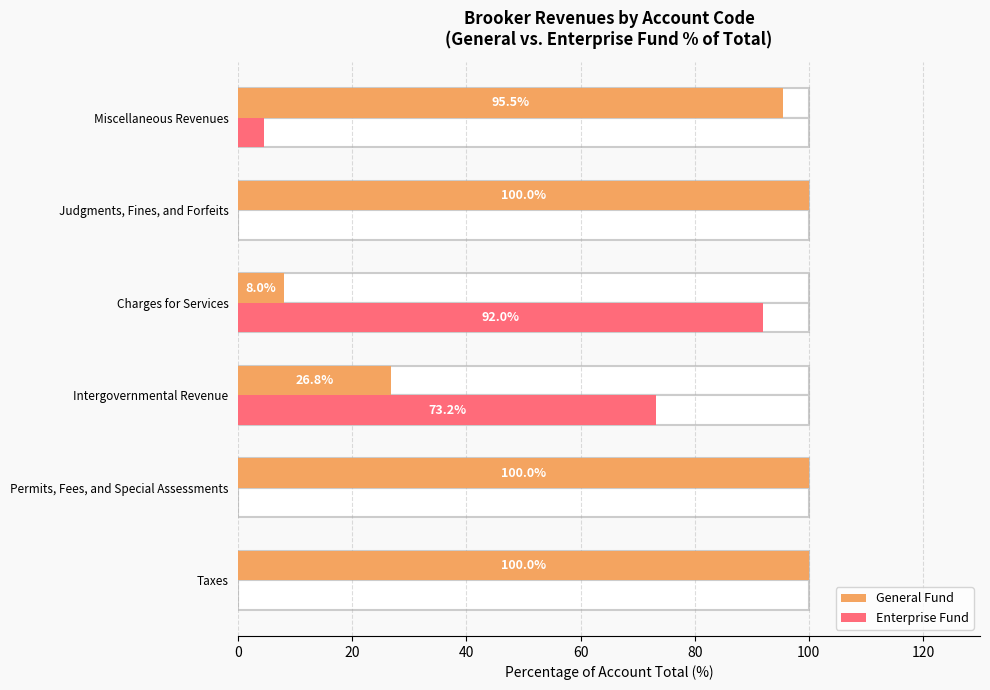

What is the value of the Enterprise Fund bar at the 3rd from the left?

73.2